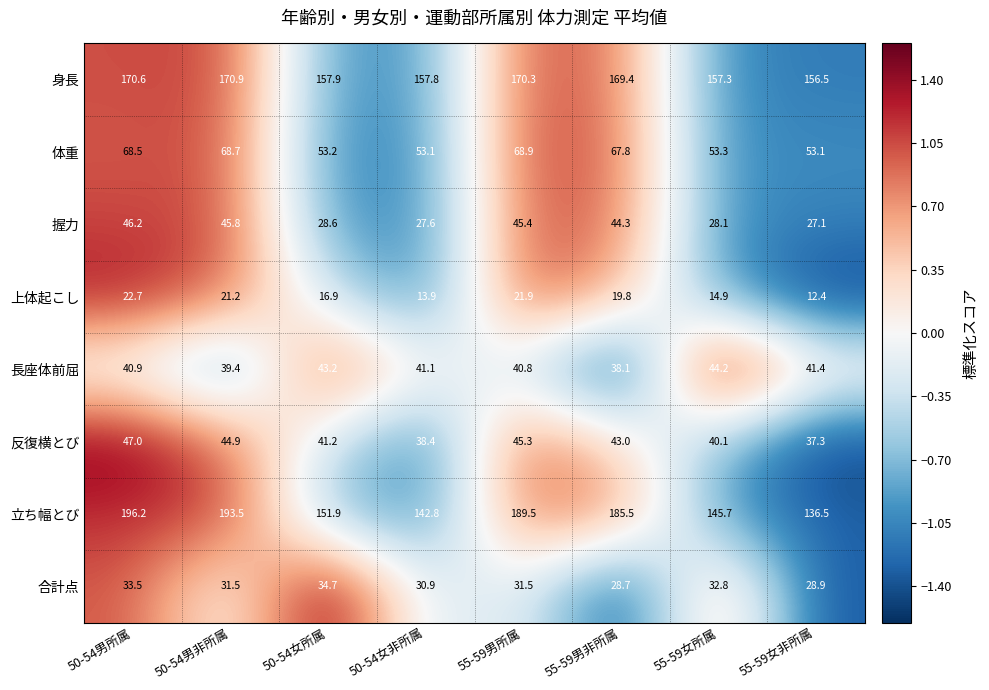

How many distinct data groups are displayed?

8